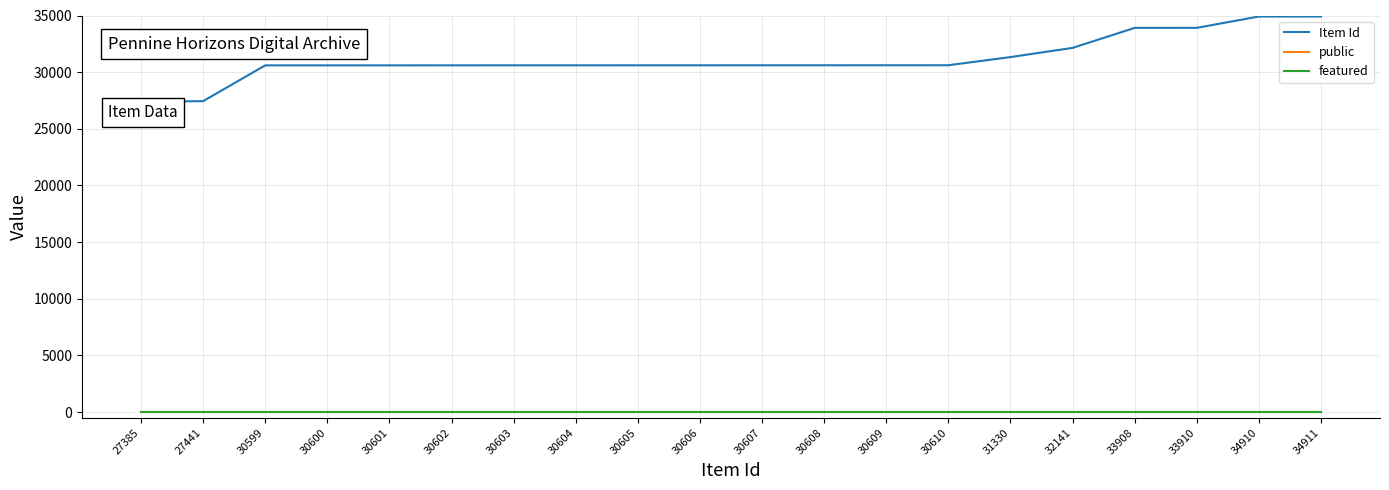

Which series has the largest total across all categories?

Item Id